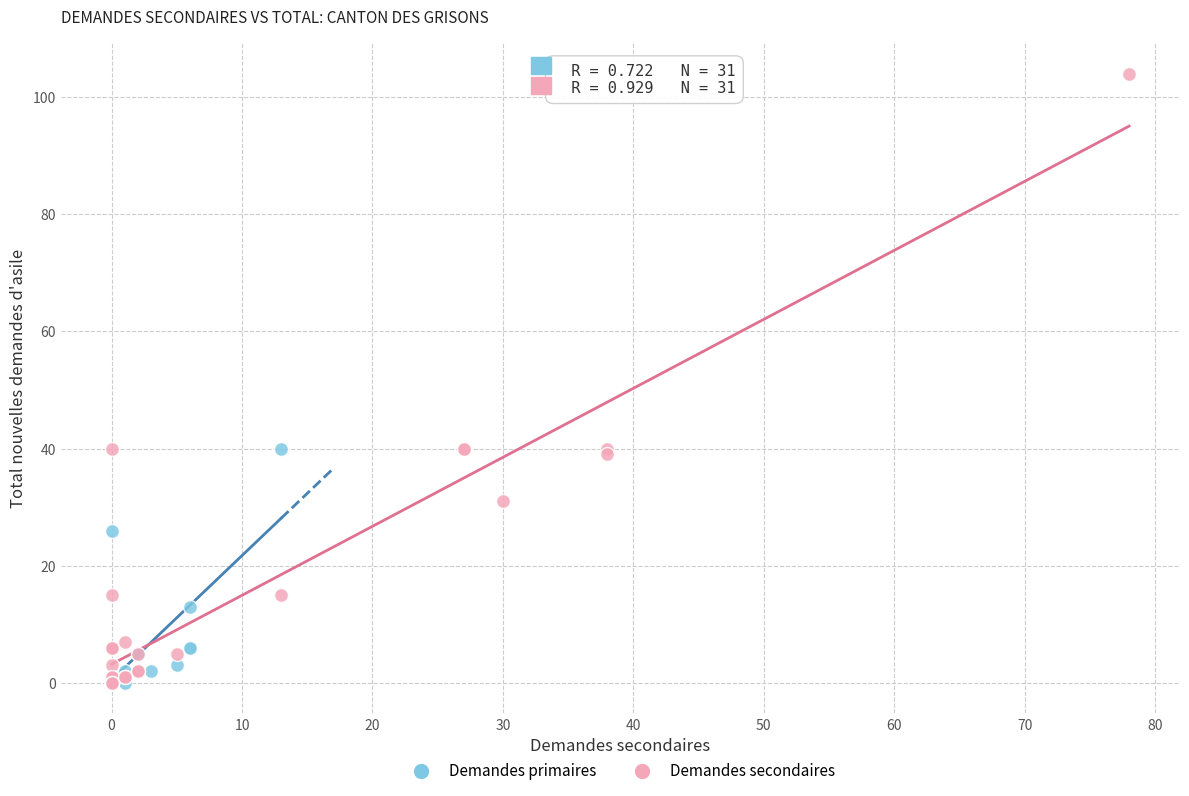

Which series contains the highest Y value?

Demandes secondaires